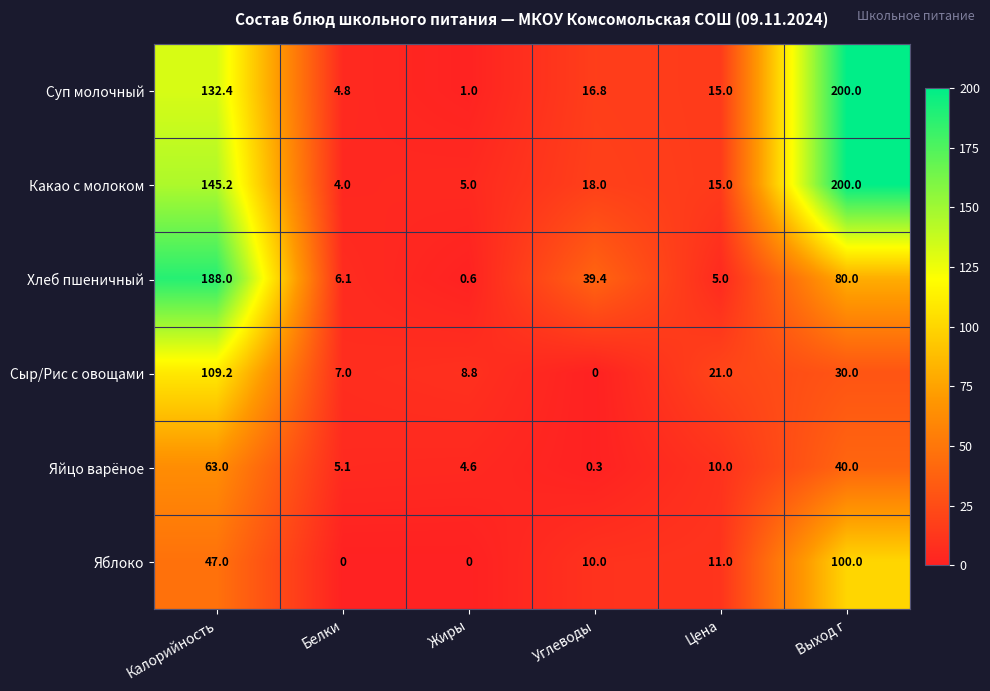

What is the greatest value displayed?

200.0